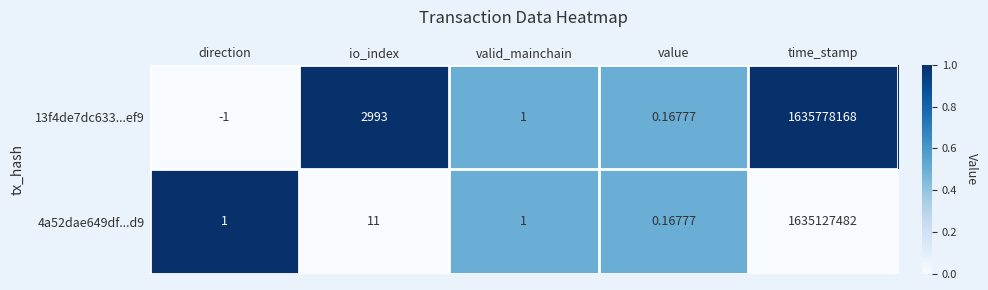

Is the value of 4a52dae649df...d9 at io_index greater than the value of 13f4de7dc633...ef9 at valid_mainchain?

Yes